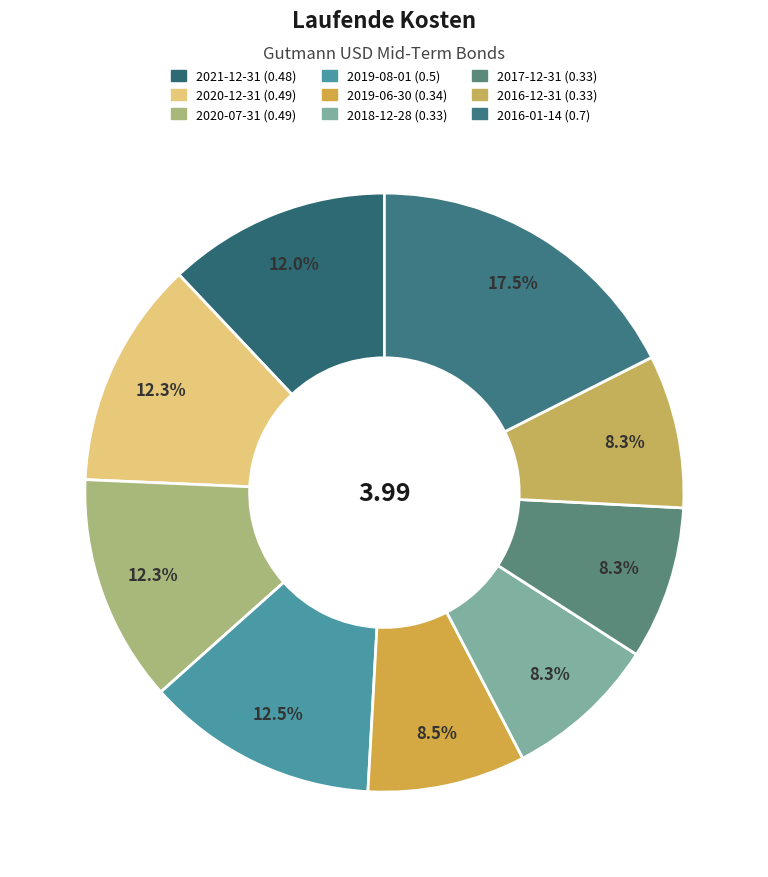

How much of the chart is everything except 2019-06-30?

91.5%